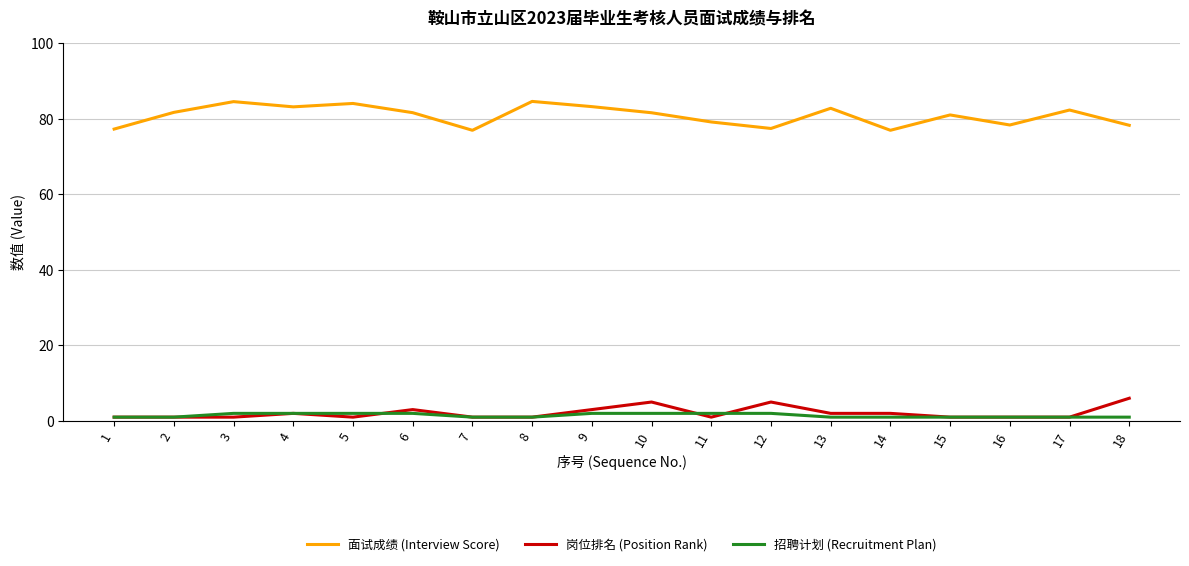

The 岗位排名 (Position Rank) series shows 3.0 at 9. True or false?

True